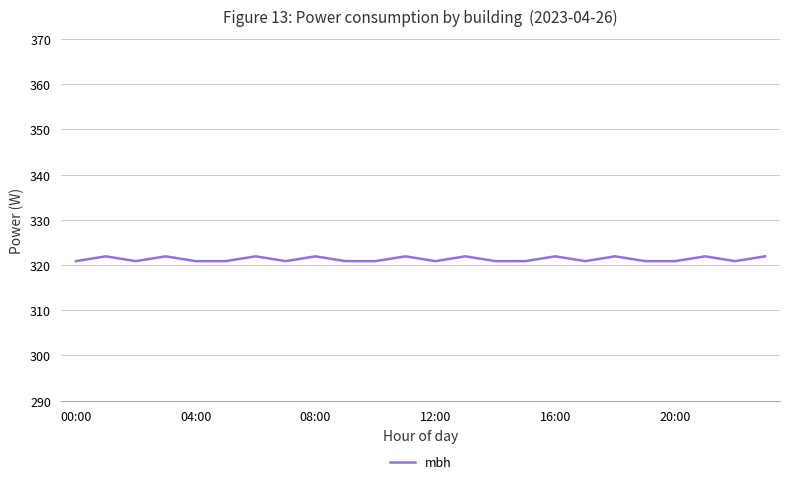

What is the smallest value displayed?

320.9